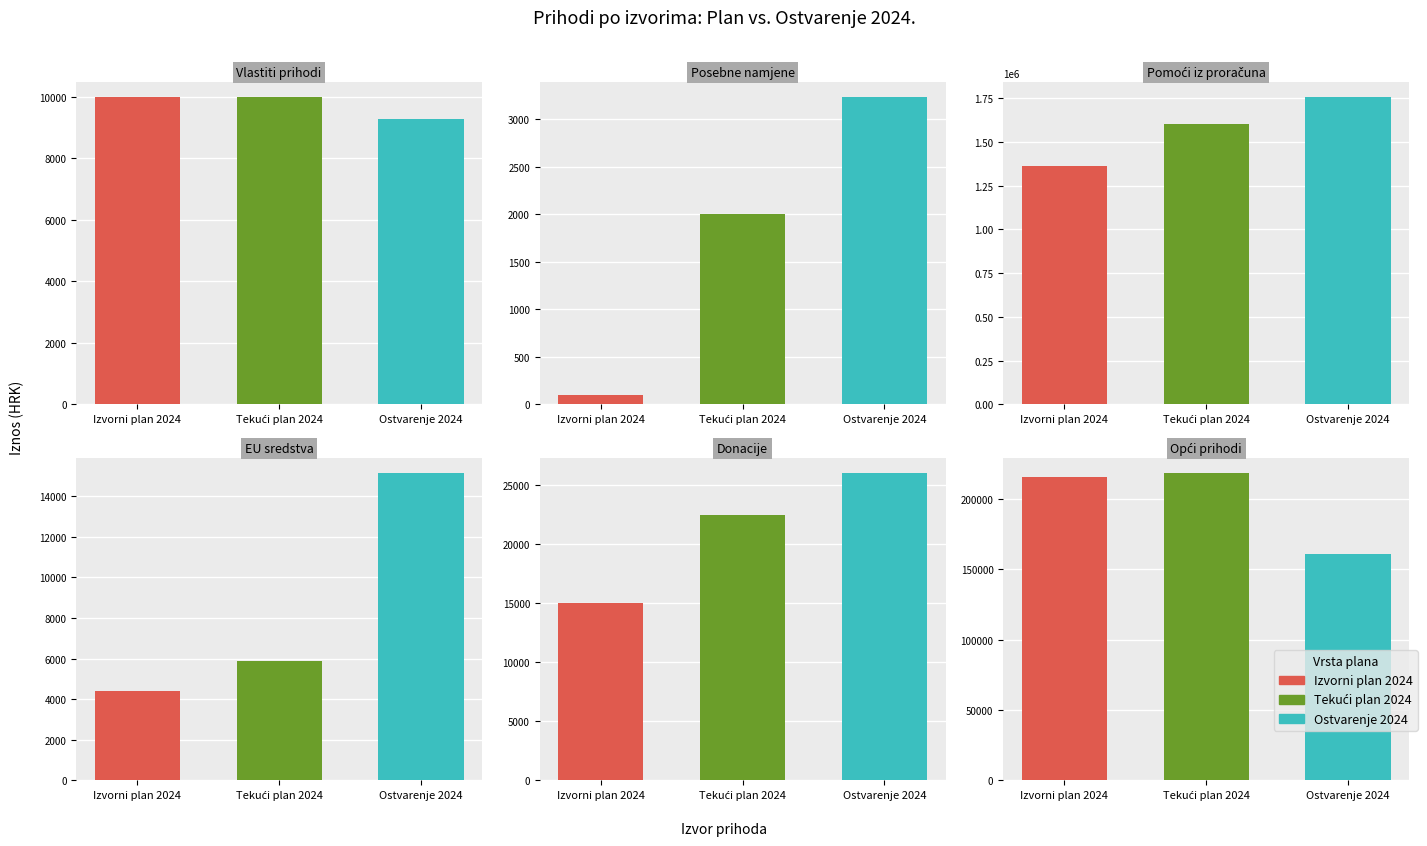

At how many categories does at least one series exceed 517982?

1